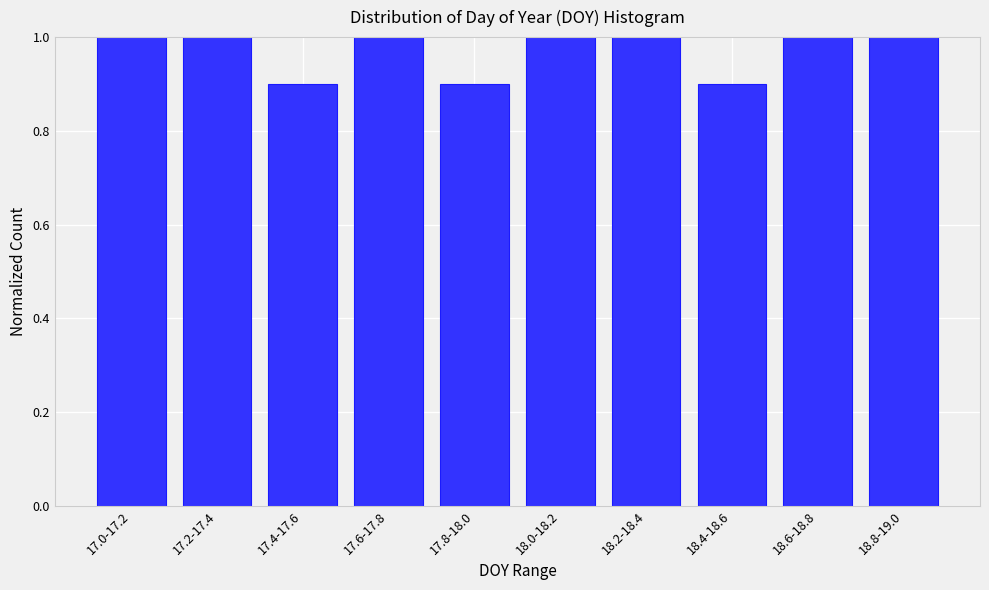

Reading left to right, extract all data points from this chart.

17.0-17.2=1.0	17.2-17.4=1.0	17.4-17.6=0.9	17.6-17.8=1.0	17.8-18.0=0.9	18.0-18.2=1.0	18.2-18.4=1.0	18.4-18.6=0.9	18.6-18.8=1.0	18.8-19.0=1.0